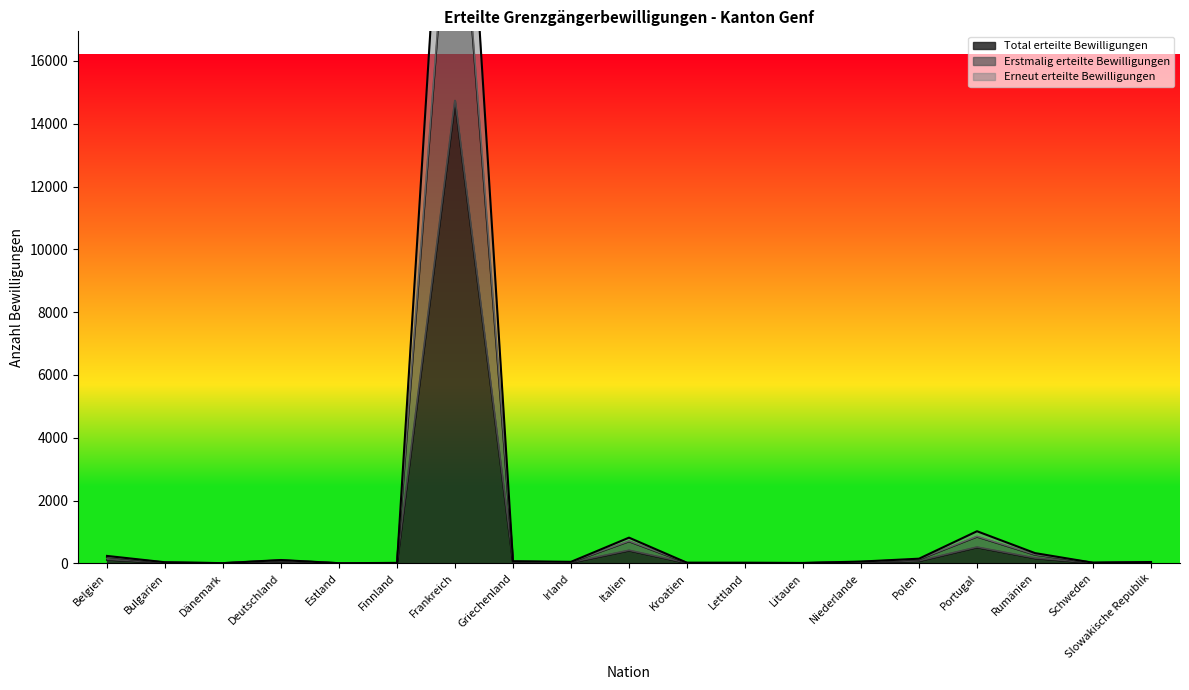

What position from the right is Slowakische Republik?

1